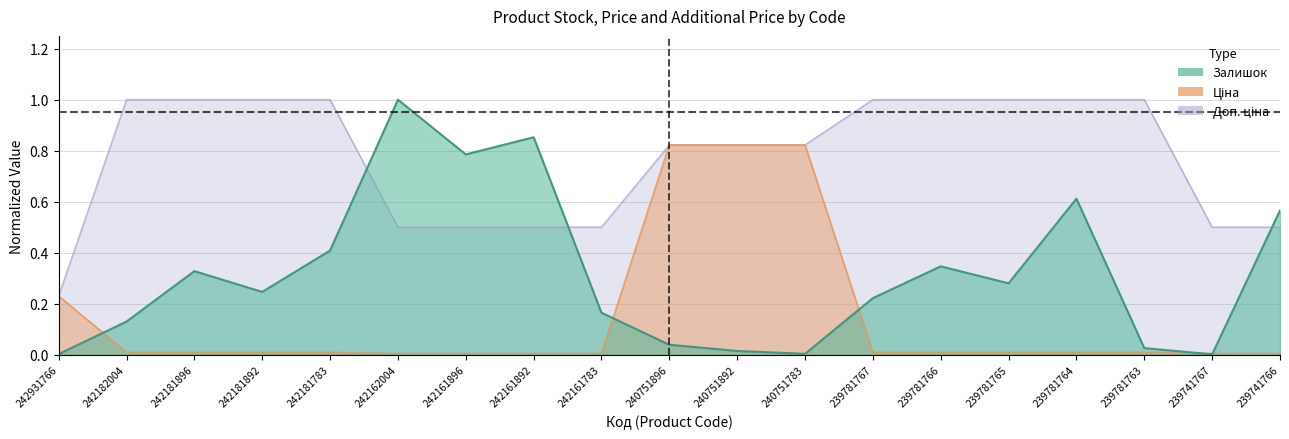

What is the difference between the highest and lowest values at 242181896?

1.0